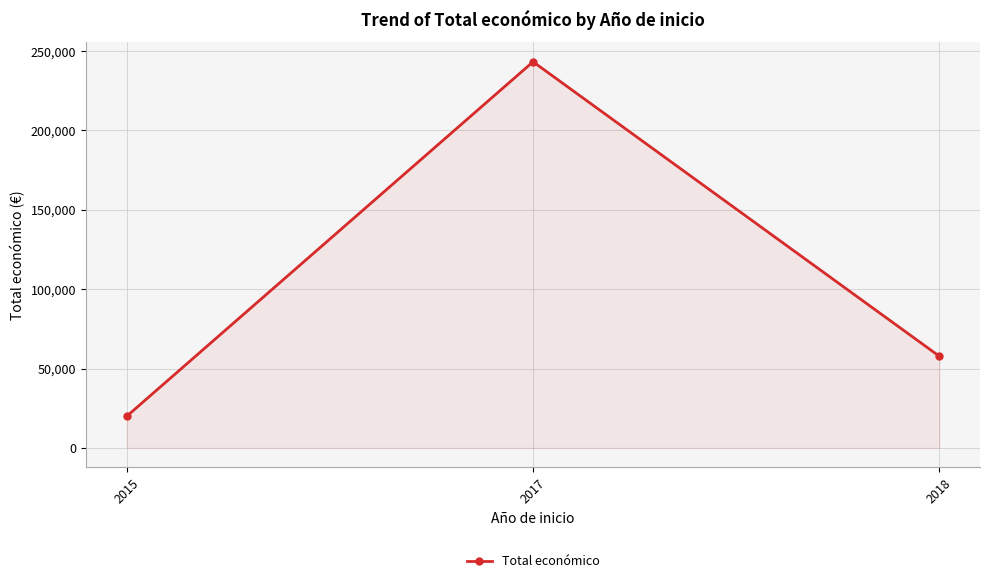

Which label corresponds to the smallest value in the chart?

2015